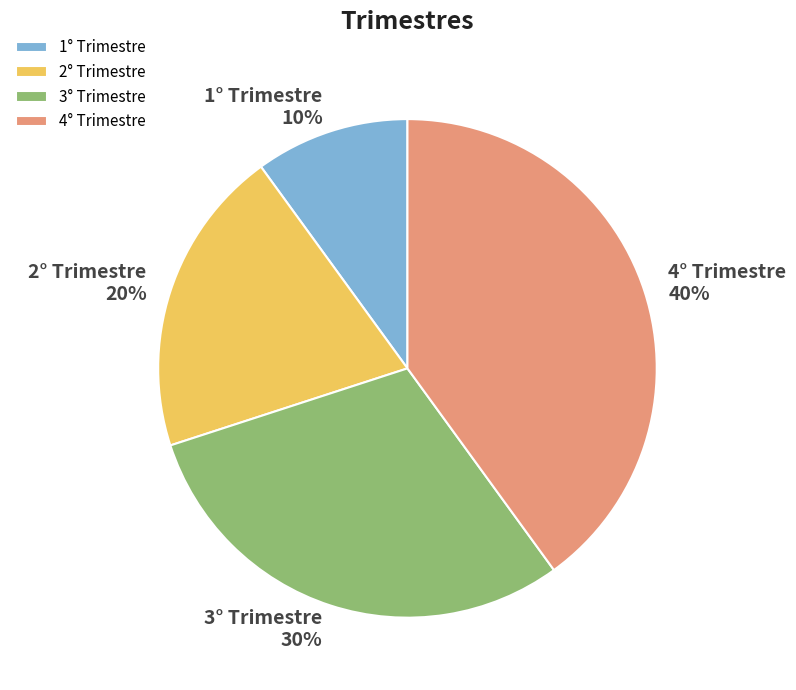

Which category has the biggest portion of the pie?

4° Trimestre